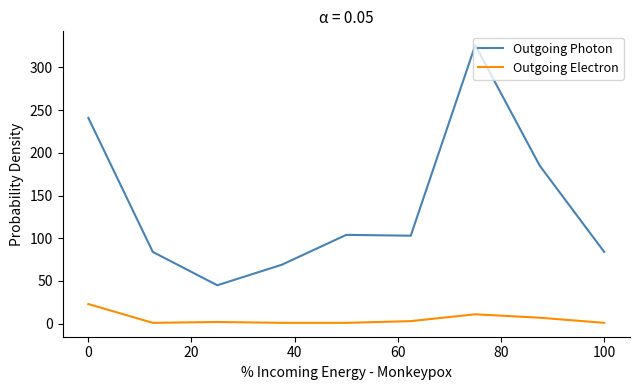

Which series has the widest spread of values?

Outgoing Photon